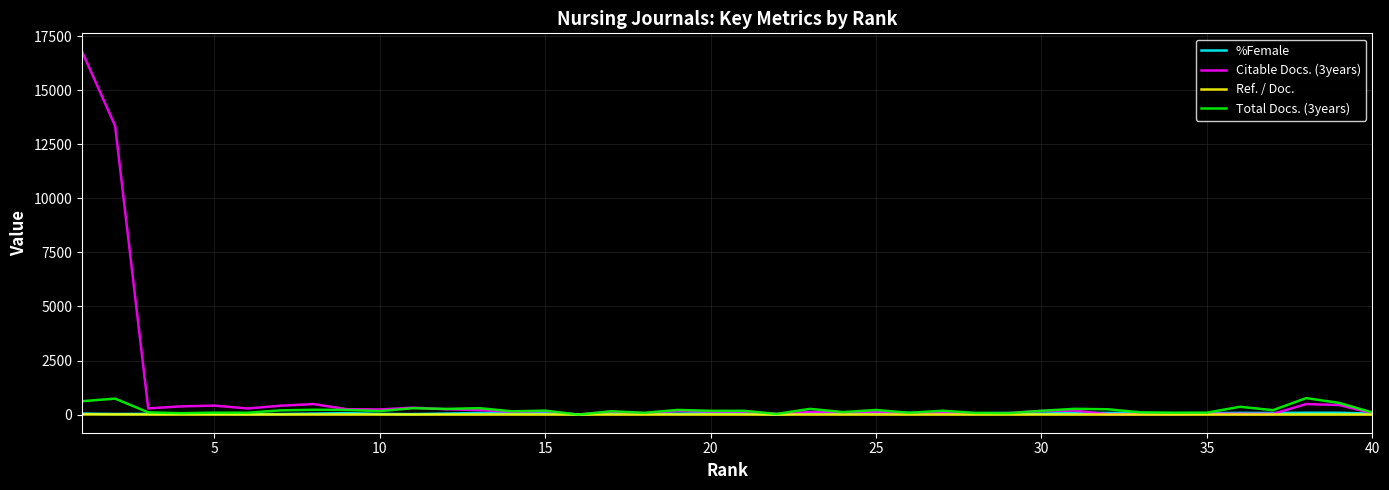

Which series has the largest range (max minus min)?

Citable Docs. (3years)